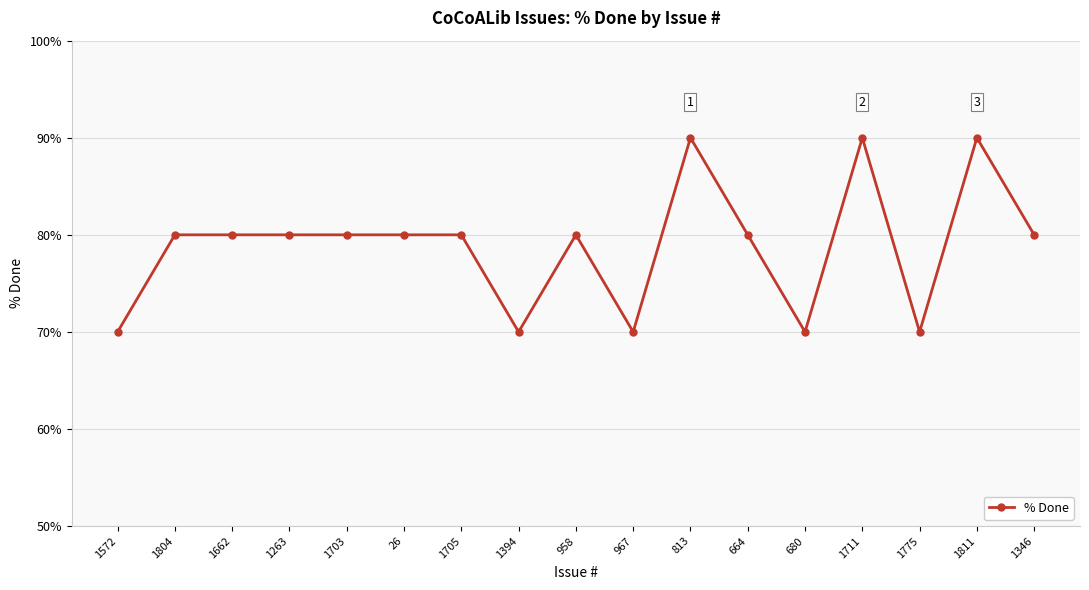

How many data points does each series have?

17